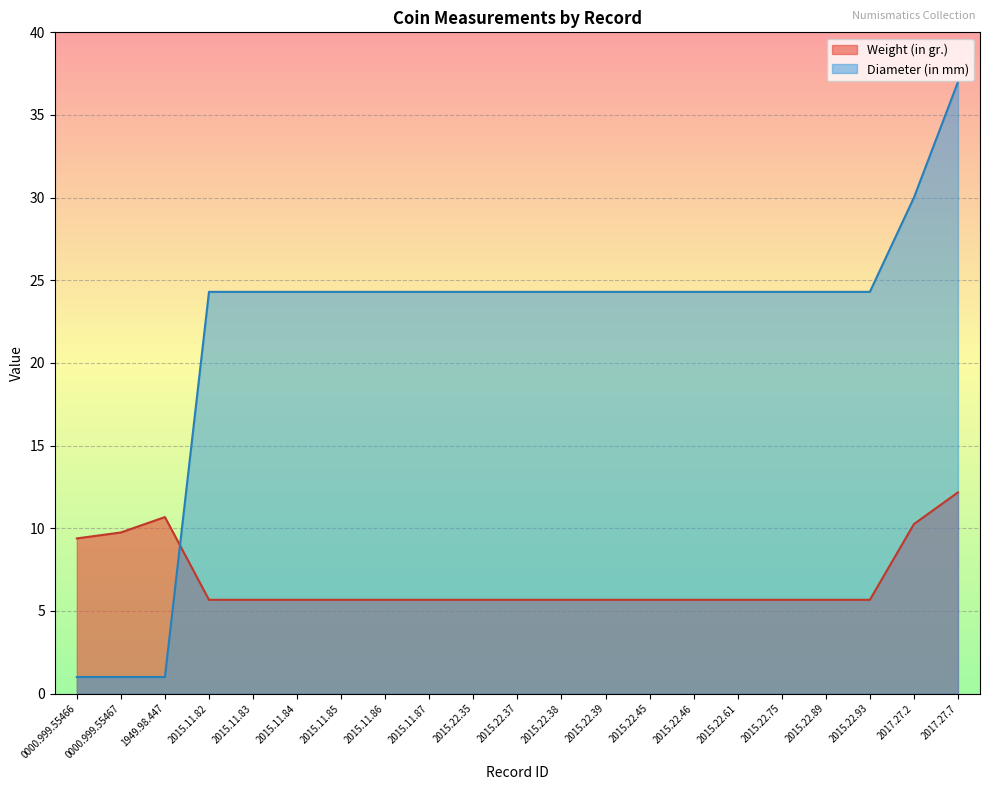

What is the label of the 12th point from the left?

2015.22.38